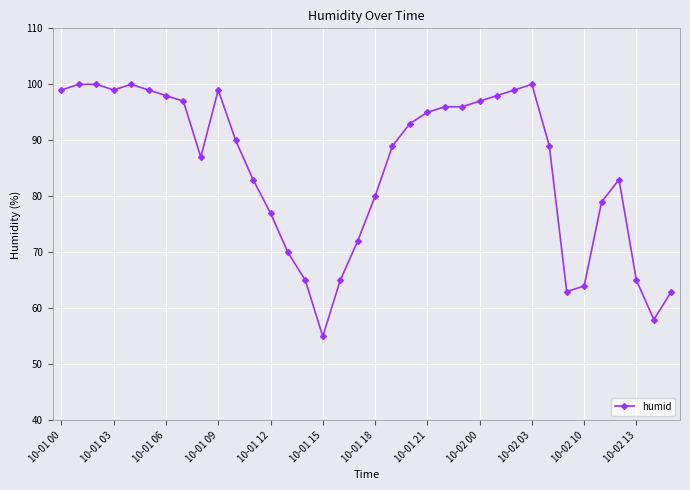

What is the smallest value displayed?

55